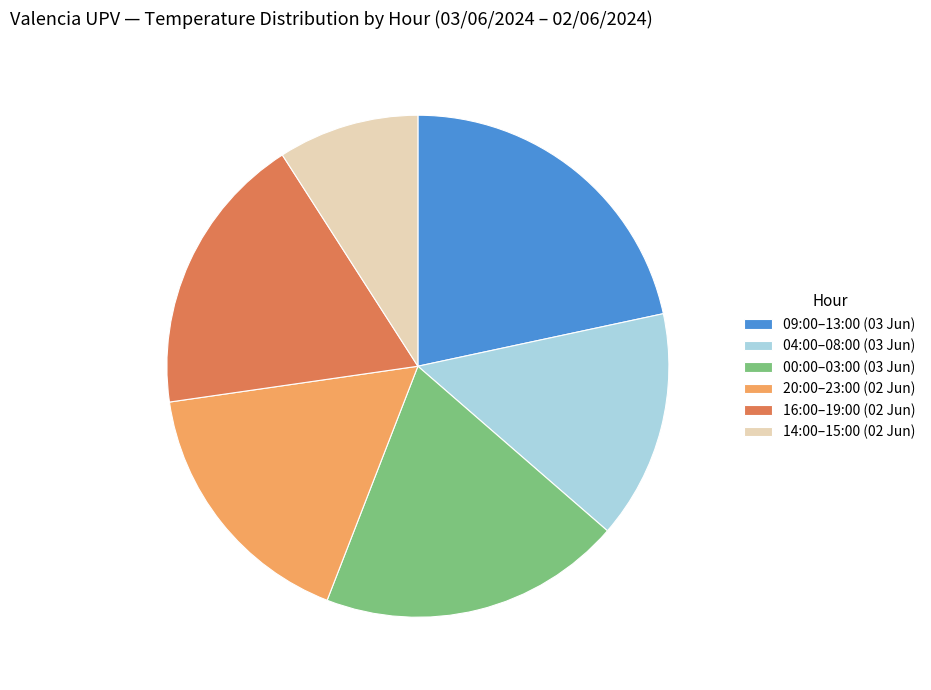

Do 16:00–19:00 (02 Jun) and 09:00–13:00 (03 Jun) together represent more than half of the pie?

No